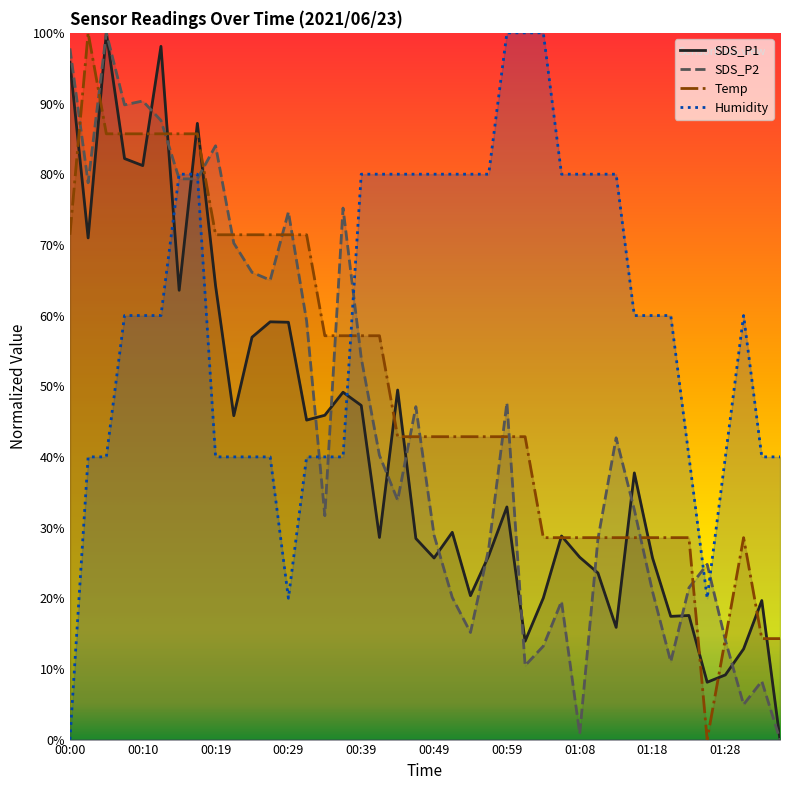

Is it true that SDS_P2 equals 13.2 at 01:33?

False